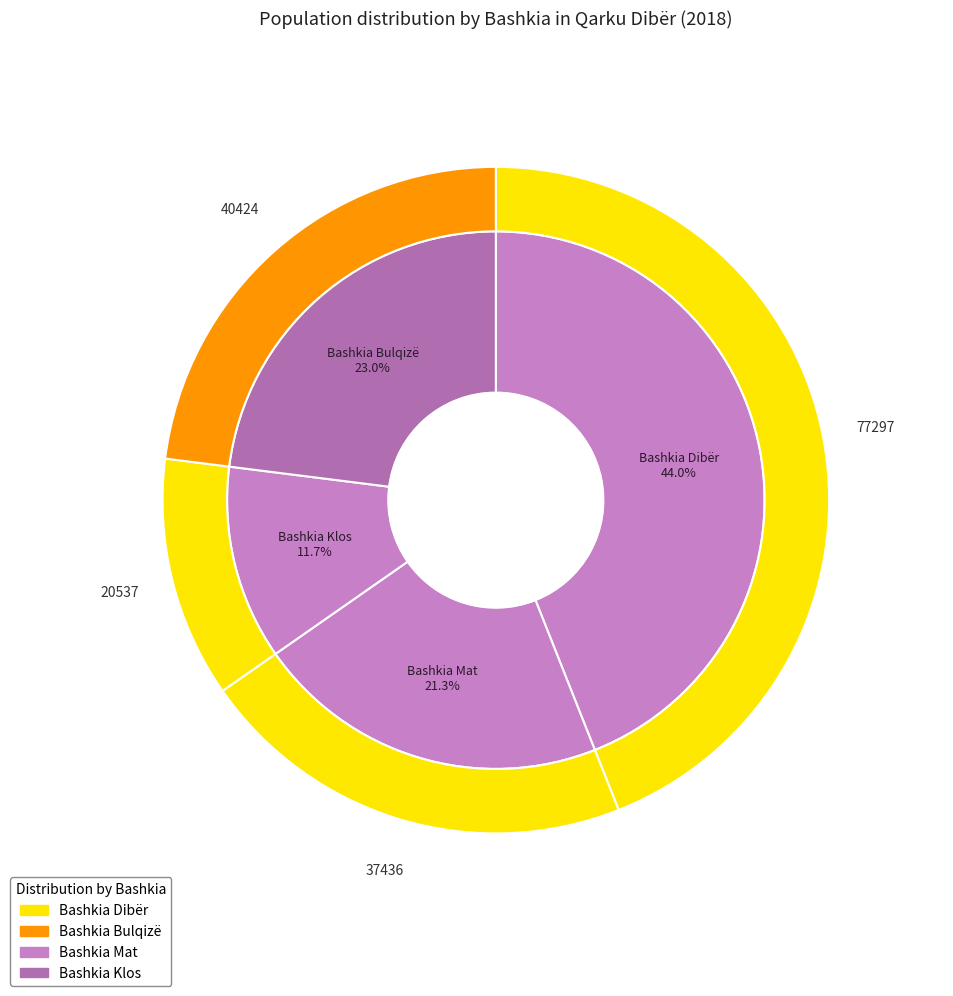

Combined, what portion of the pie is Bashkia Klos and Bashkia Mat?

33.0%